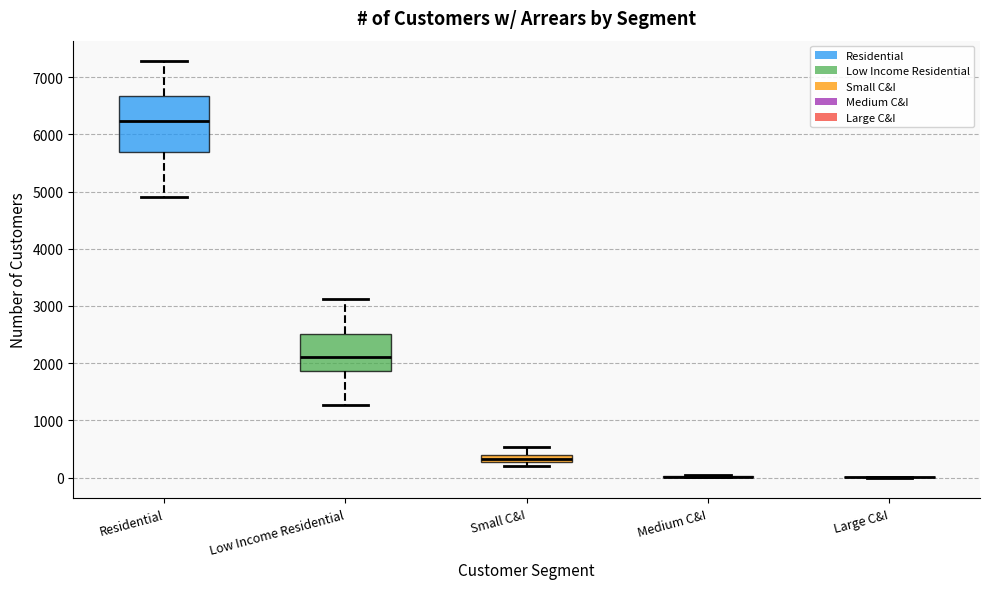

Comparing the boxes themselves (not the whiskers), which one is the tallest?

Residential